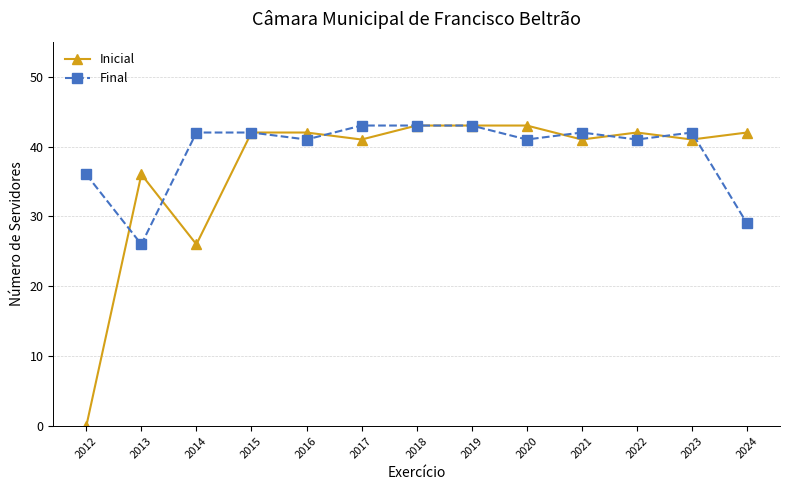

What is the spread (max minus min) of values at 2014?

16